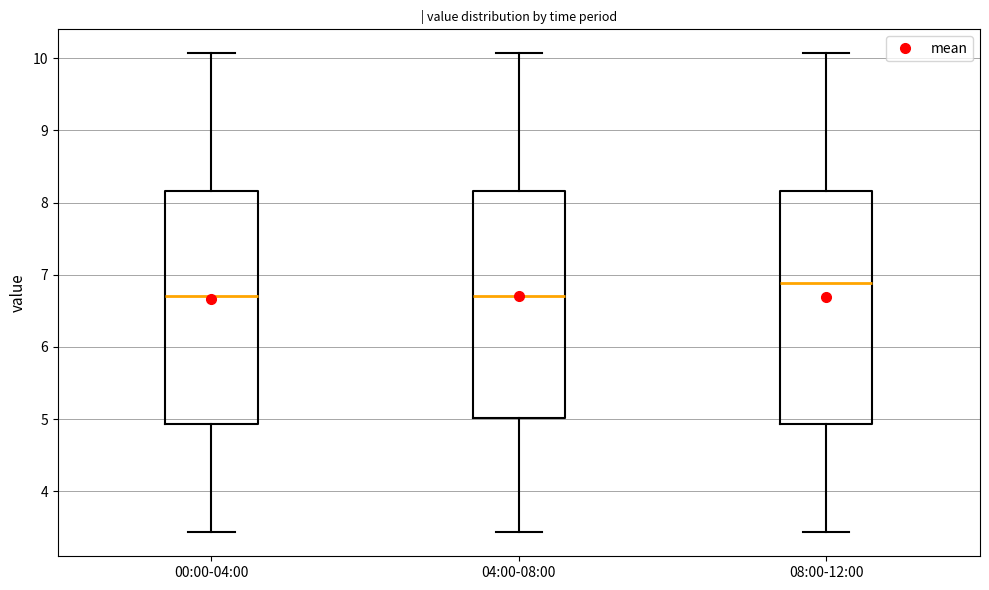

Reading left to right, read every box against the y-axis: the position of its median line, the range the box covers, and the ends of its whiskers. The values are not printed on the chart, so give them approximately, as read against the axis.

00:00-04:00: median 6.7, box 4.9 to 8.2, whiskers 3.4 to 10.1
04:00-08:00: median 6.7, box 5.0 to 8.2, whiskers 3.4 to 10.1
08:00-12:00: median 6.9, box 4.9 to 8.2, whiskers 3.4 to 10.1